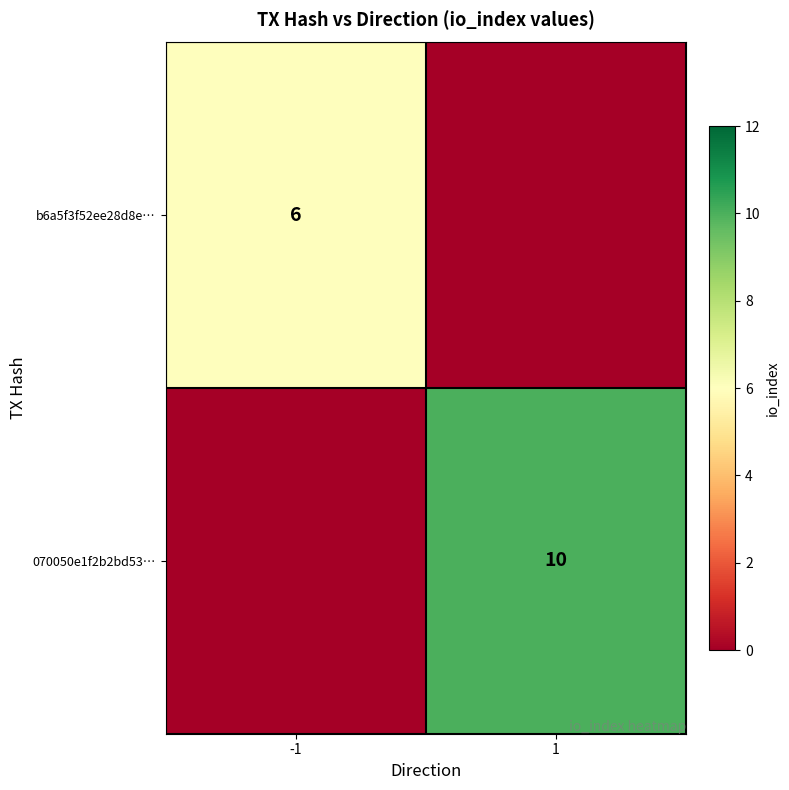

True or false: b6a5f3f52ee28d8e… has a value of 6 at -1.

True